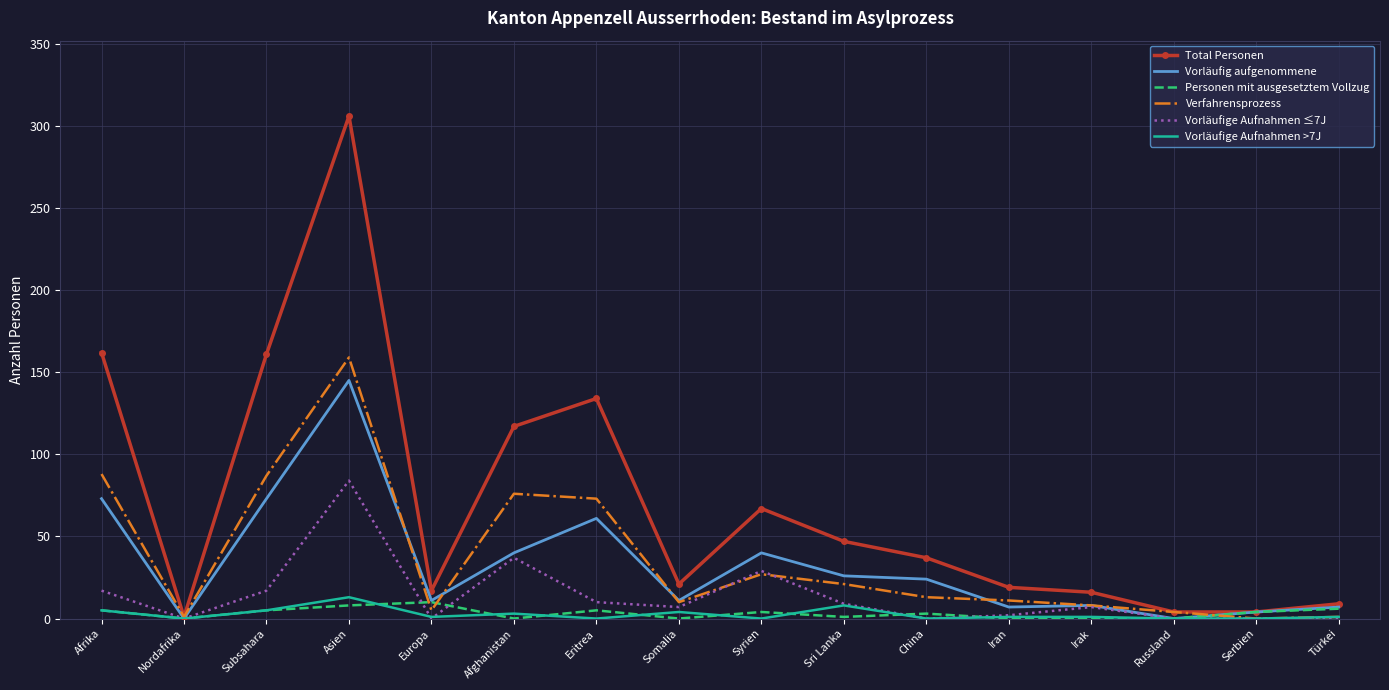

What is the difference between the maximum and minimum values in the Verfahrensprozess series?

159